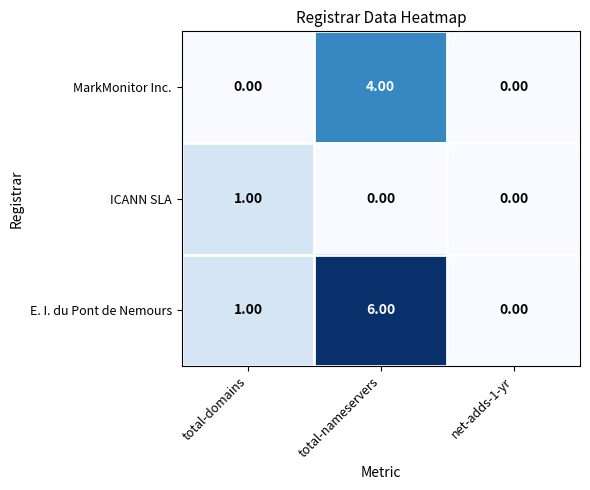

Which category has the highest value across all series?

total-nameservers